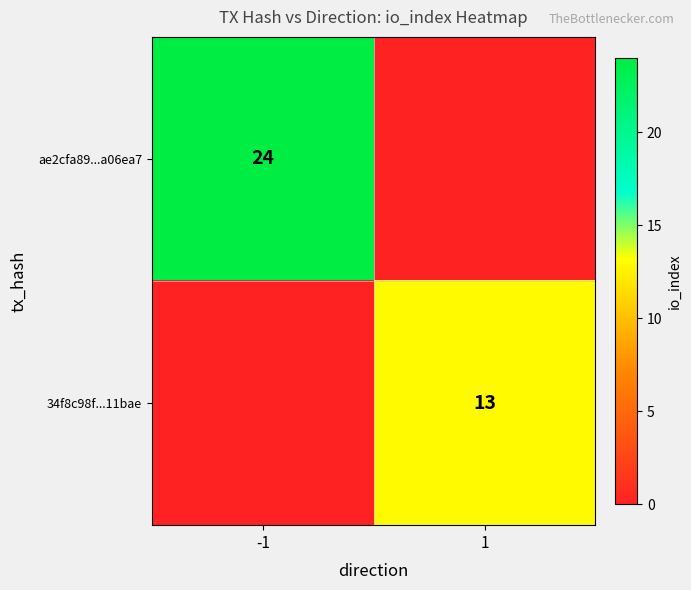

Is the value of 34f8c98f...11bae at 1 greater than the value of ae2cfa89...a06ea7 at -1?

No